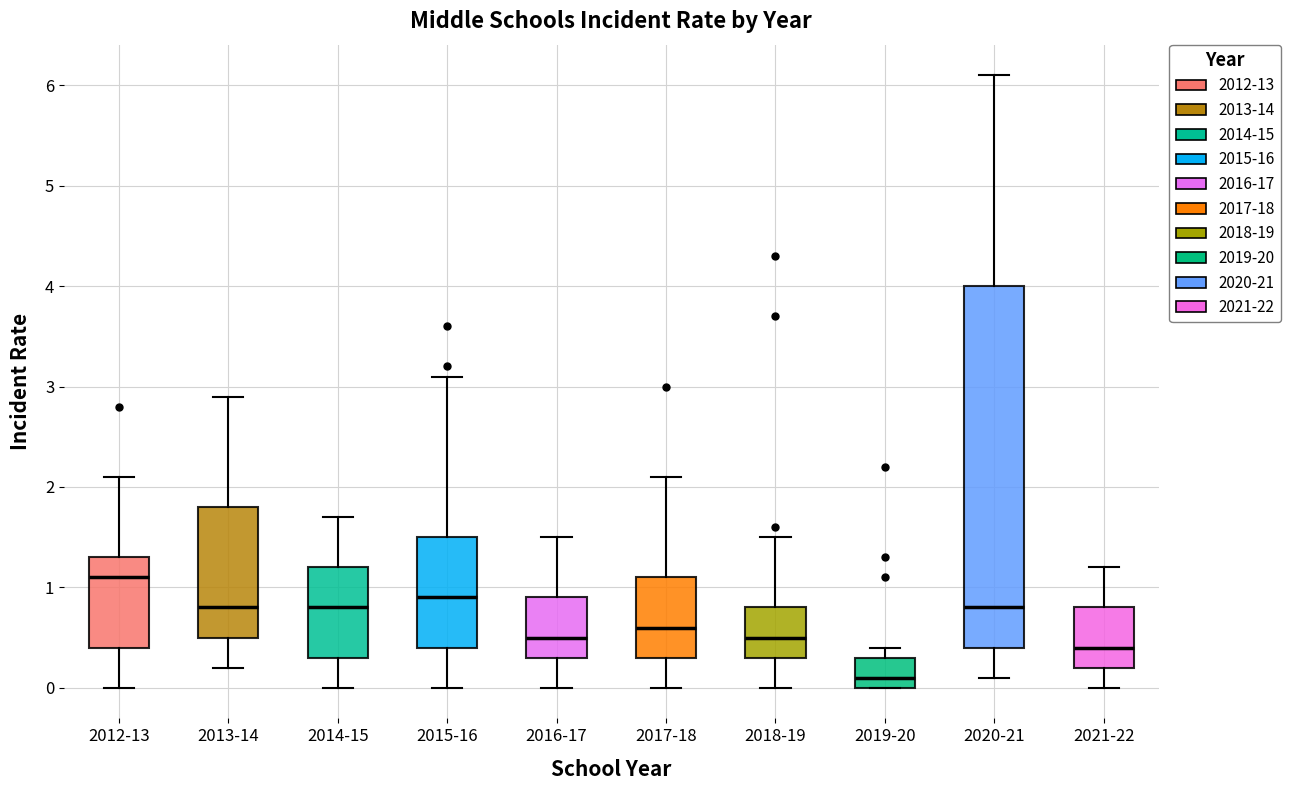

Reading left to right, read every box against the y-axis: the position of its median line, the range the box covers, and the ends of its whiskers. The values are not printed on the chart, so give them approximately, as read against the axis.

2012-13: median 1.1, box 0.4 to 1.3, whiskers 0.0 to 2.1
2013-14: median 0.8, box 0.5 to 1.8, whiskers 0.2 to 2.9
2014-15: median 0.8, box 0.3 to 1.2, whiskers 0.0 to 1.7
2015-16: median 0.9, box 0.4 to 1.5, whiskers 0.0 to 3.1
2016-17: median 0.5, box 0.3 to 0.9, whiskers 0.0 to 1.5
2017-18: median 0.6, box 0.3 to 1.1, whiskers 0.0 to 2.1
2018-19: median 0.5, box 0.3 to 0.8, whiskers 0.0 to 1.5
2019-20: median 0.1, box 0.0 to 0.3, whiskers 0.0 to 0.4
2020-21: median 0.8, box 0.4 to 4.0, whiskers 0.1 to 6.1
2021-22: median 0.4, box 0.2 to 0.8, whiskers 0.0 to 1.2